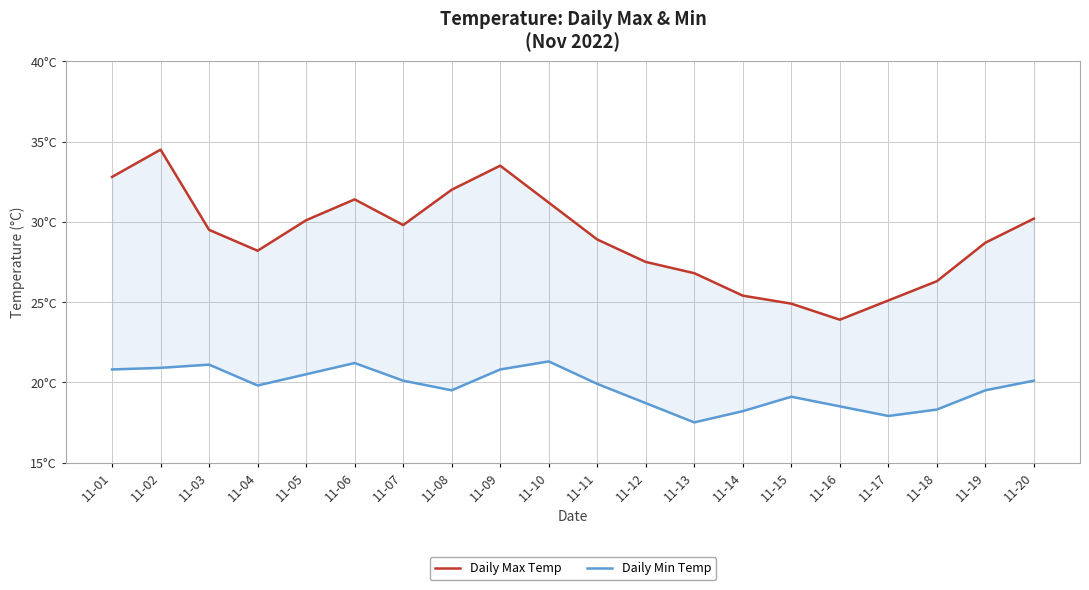

At which category does Daily Max Temp reach its first local peak?

11-02